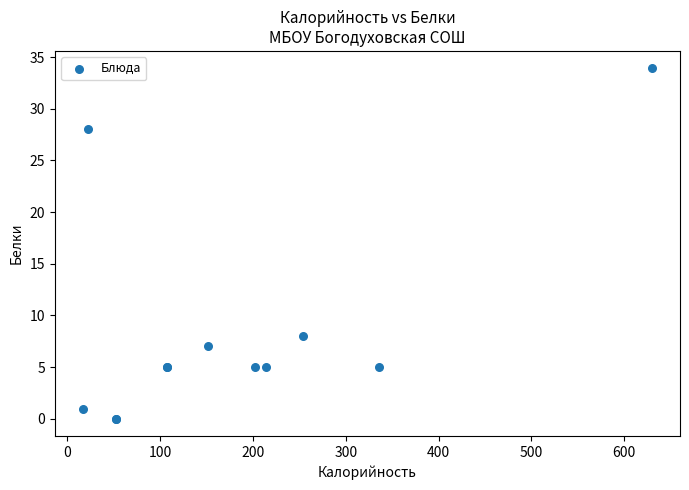

What Y value in the scatter plot is closest to 16?

8.0